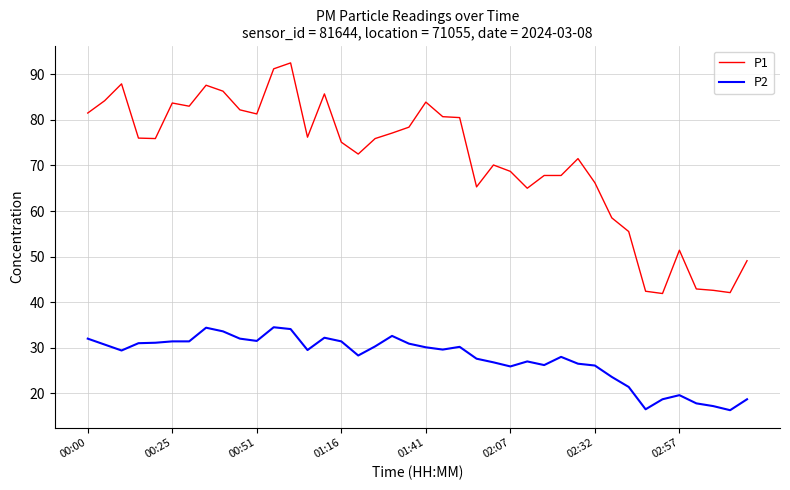

Rank the series by their average value, from highest to lowest.

P1, P2